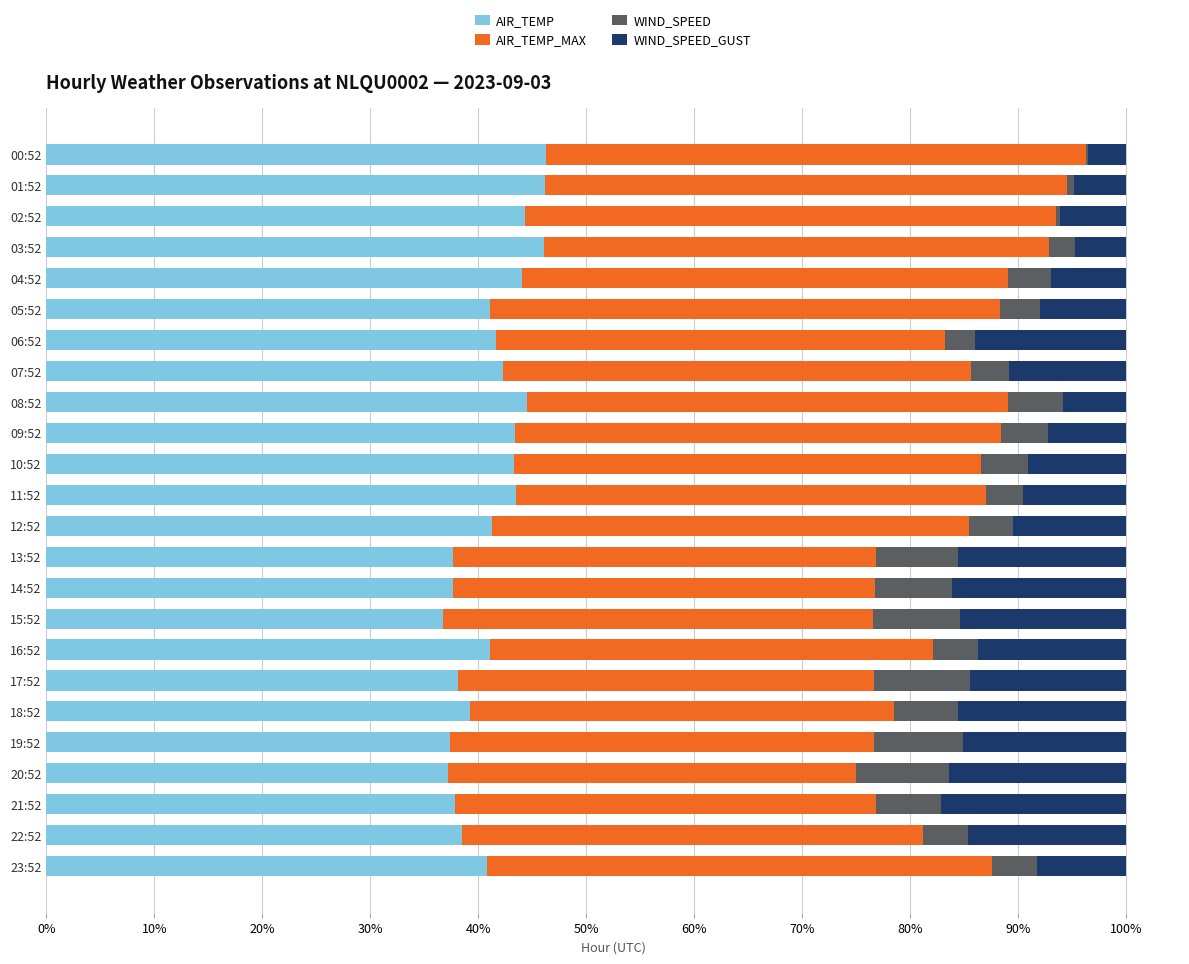

What is the sum of all WIND_SPEED_GUST values?

2.6